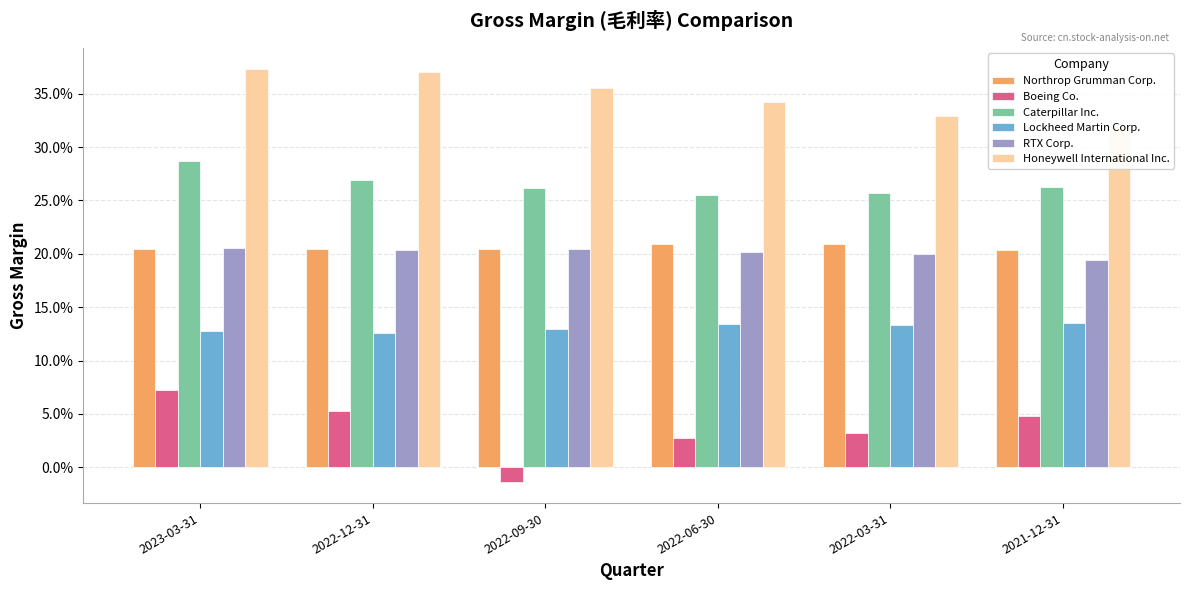

What is the value of the Lockheed Martin Corp. bar at the 2nd from the left?

0.1